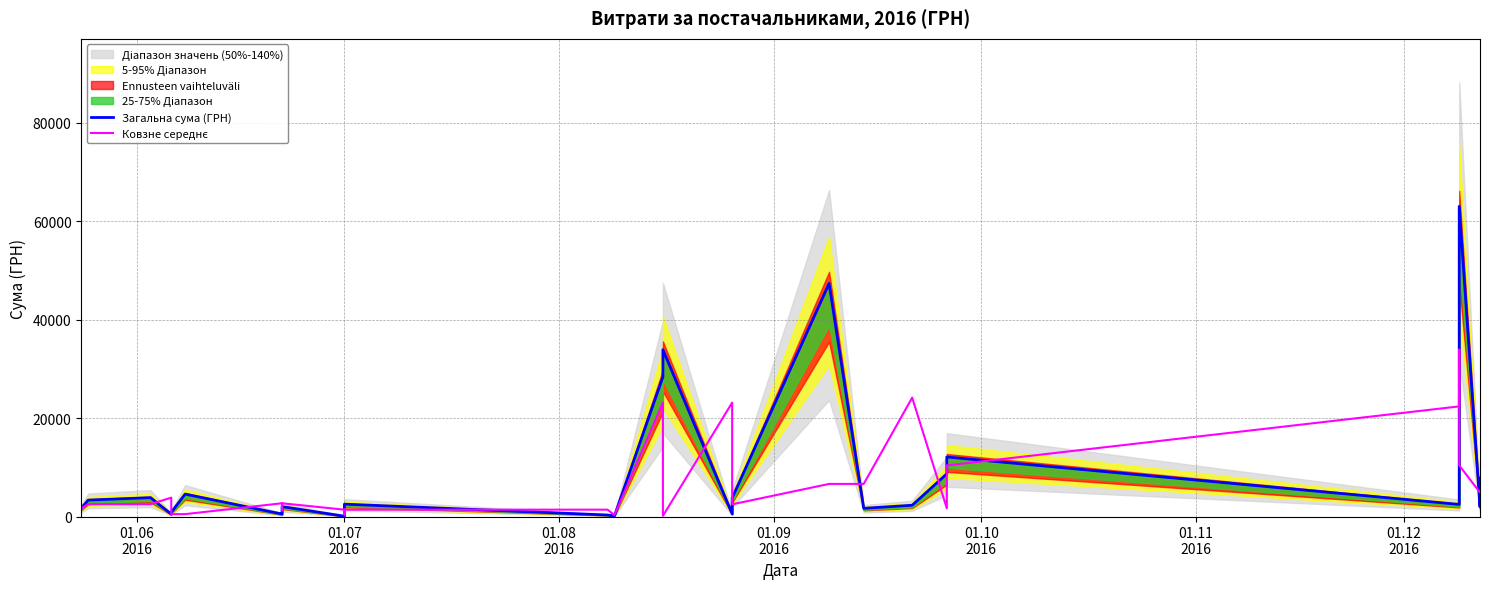

How many data points in Загальна сума (ГРН) are less than 2460?

15